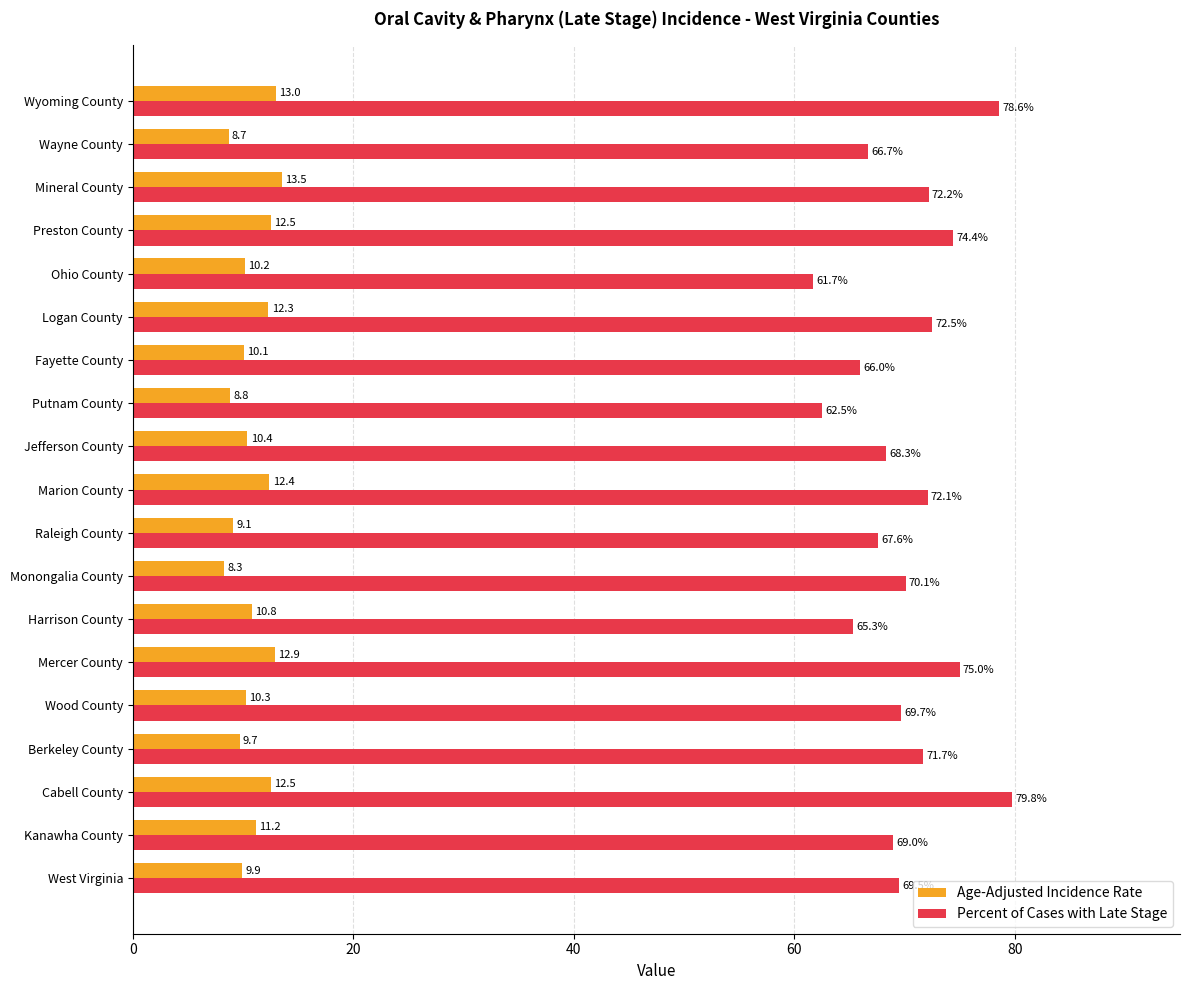

What is the average value of the Percent of Cases with Late Stage series?

70.1